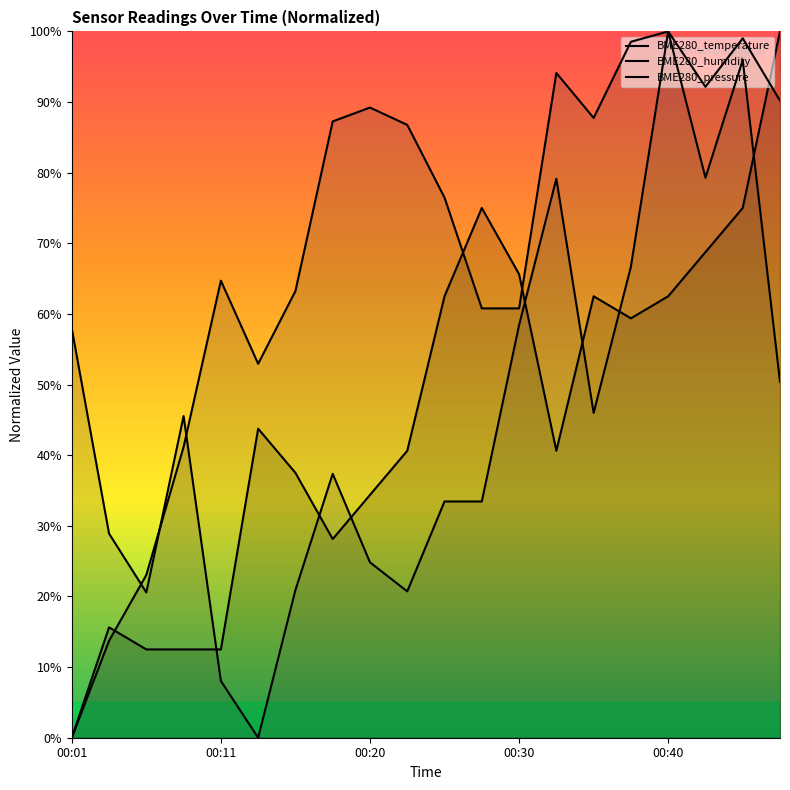

At which label is BME280_pressure closest to 50?

19